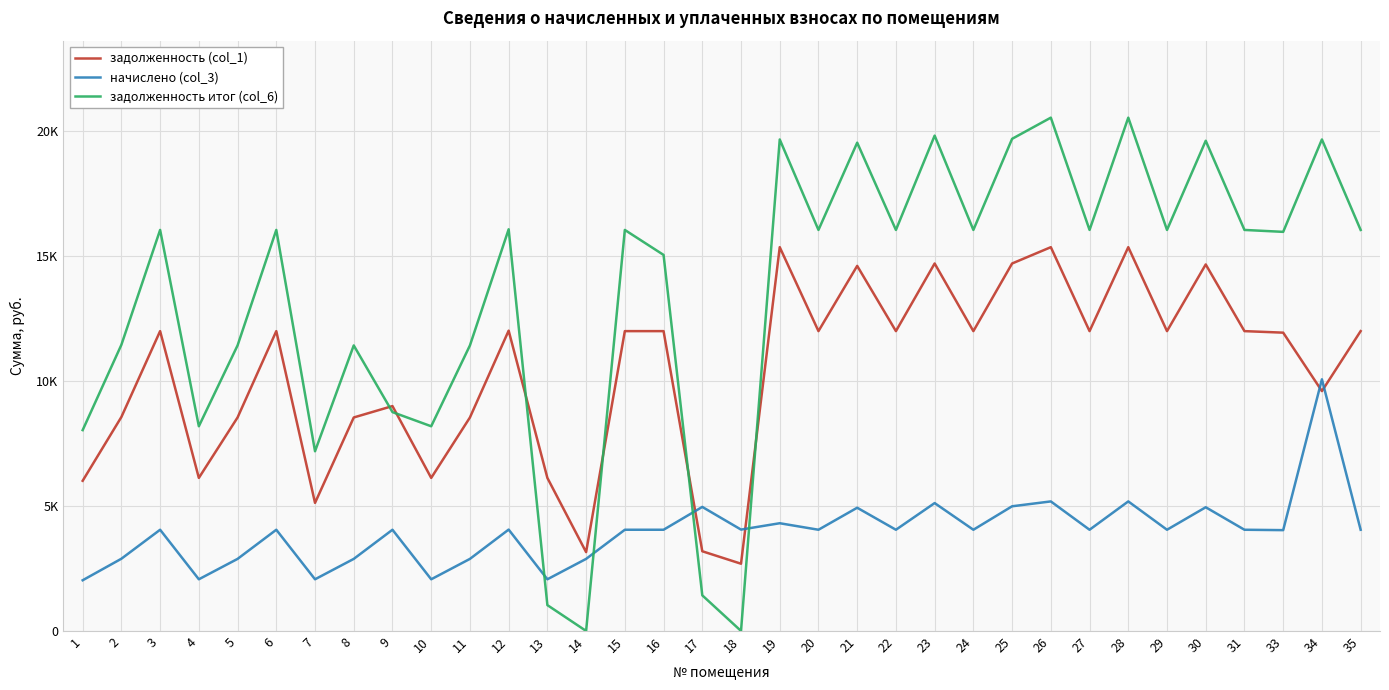

What is the approximate value of начислено (col_3) at 27?

4050.0